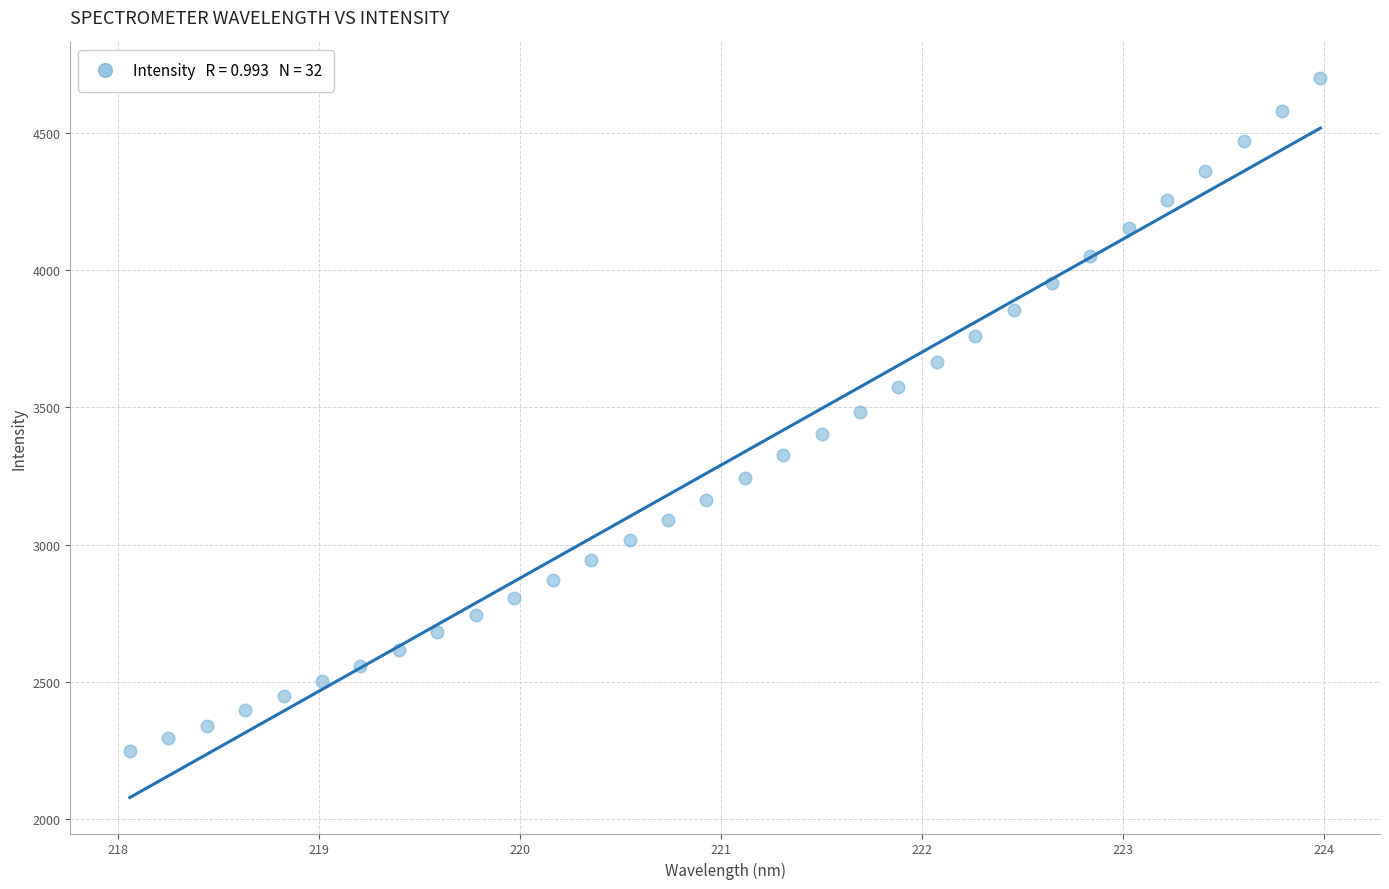

What is the range of X values (max minus min)?

5.9